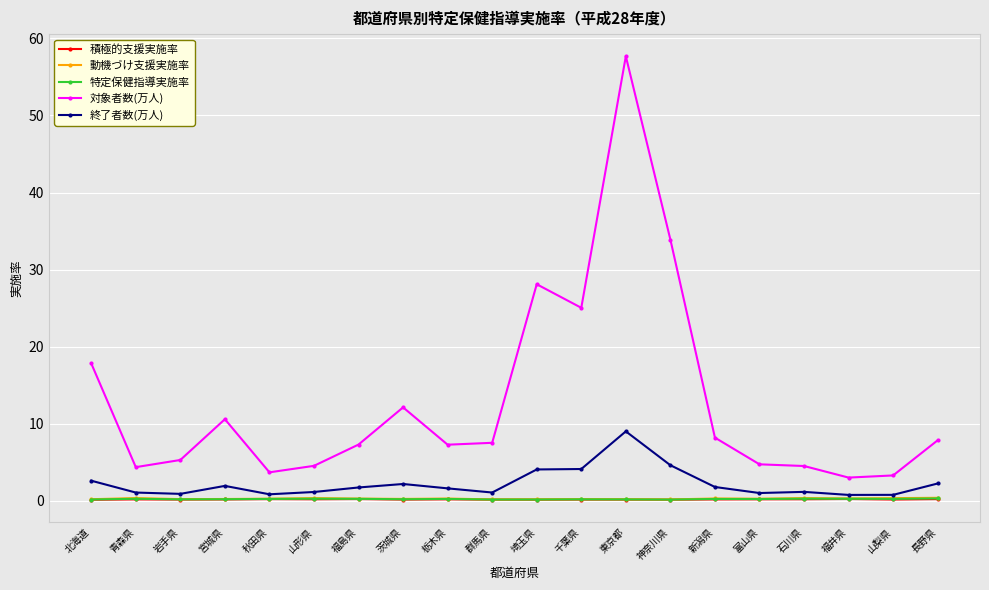

What is the total value across all series at 北海道?

20.8